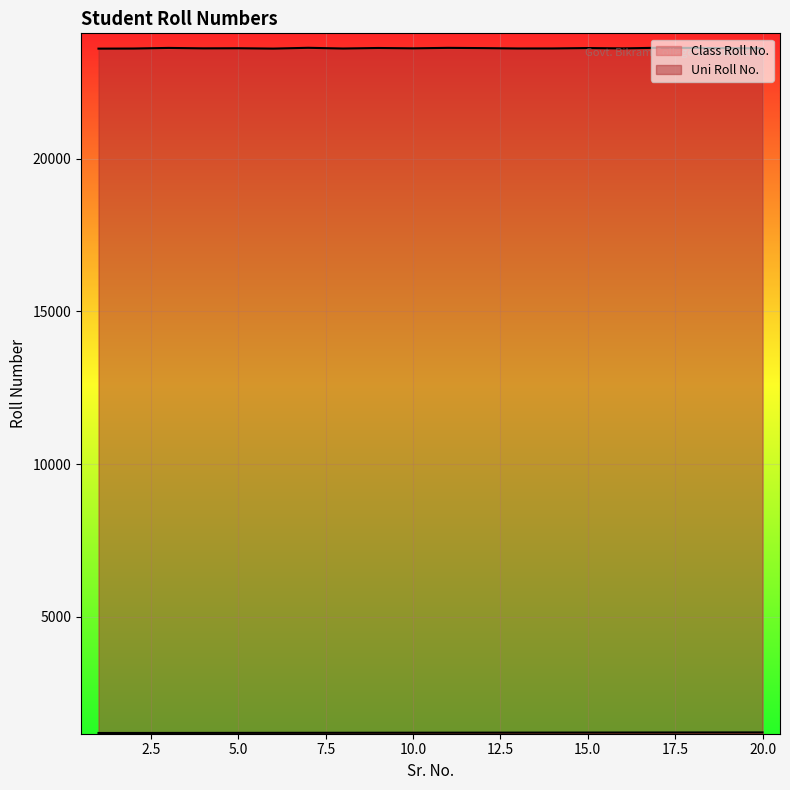

What is the highest value of the Class Roll No. series?

1220